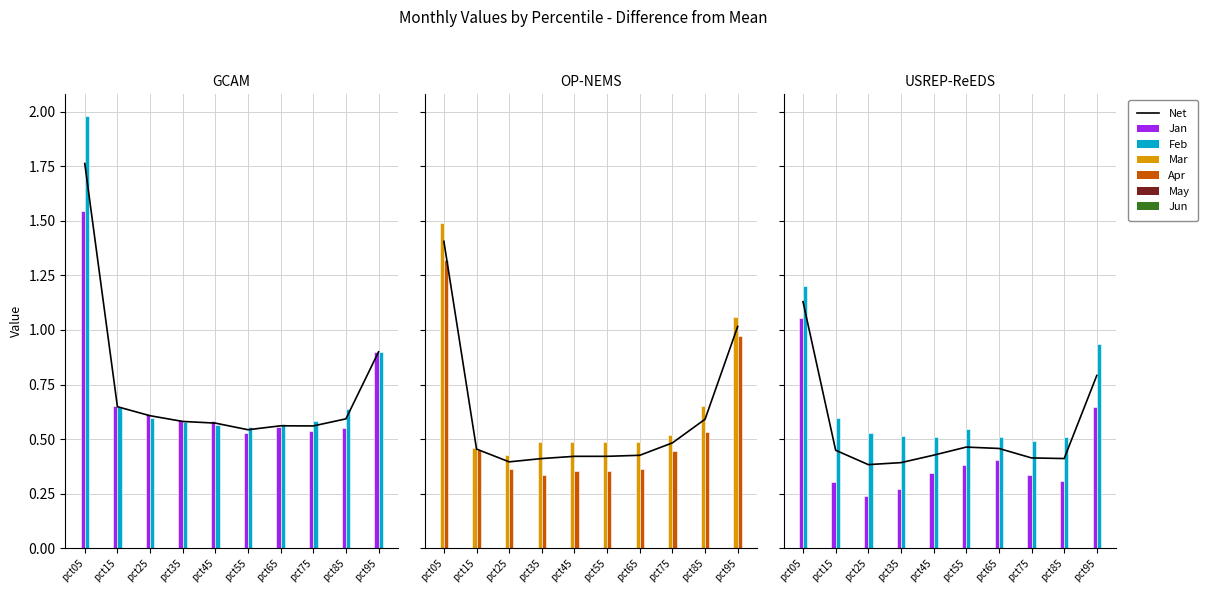

How many bars are there in total?

60